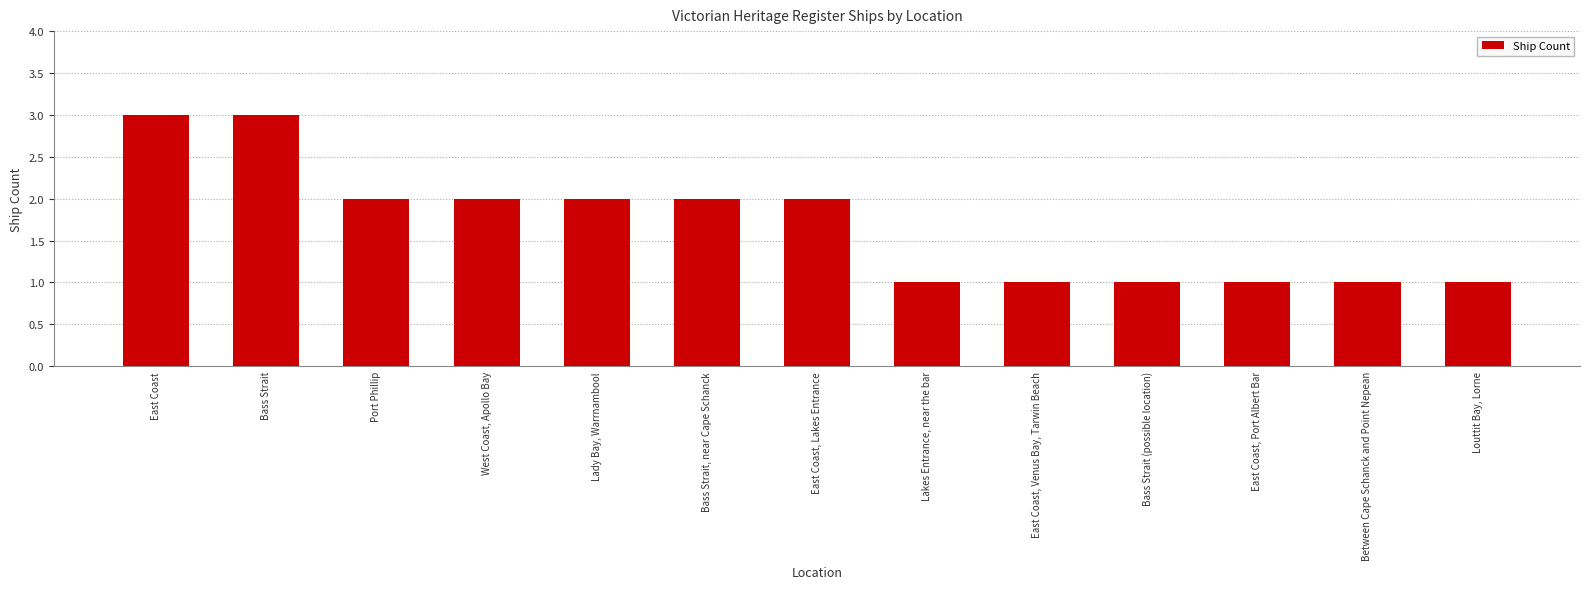

Between Port Phillip and Between Cape Schanck and Point Nepean, which is larger?

Port Phillip